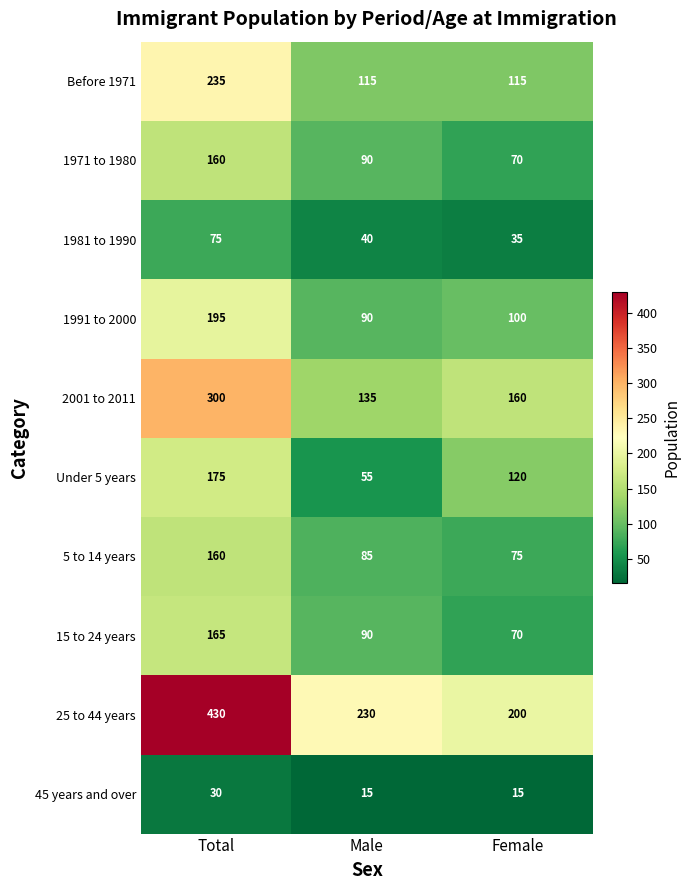

How many distinct data groups are displayed?

10